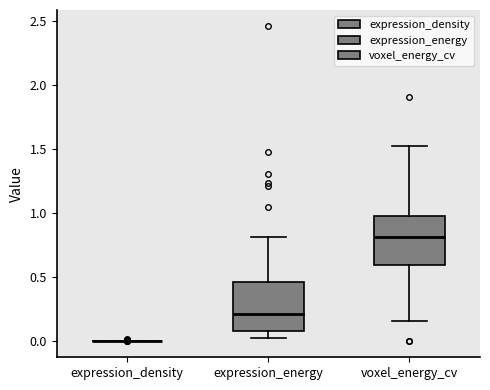

Where does the upper whisker of the box for expression_energy end on the y-axis? The values are not printed on the chart, so give them approximately, as read against the axis.

0.80